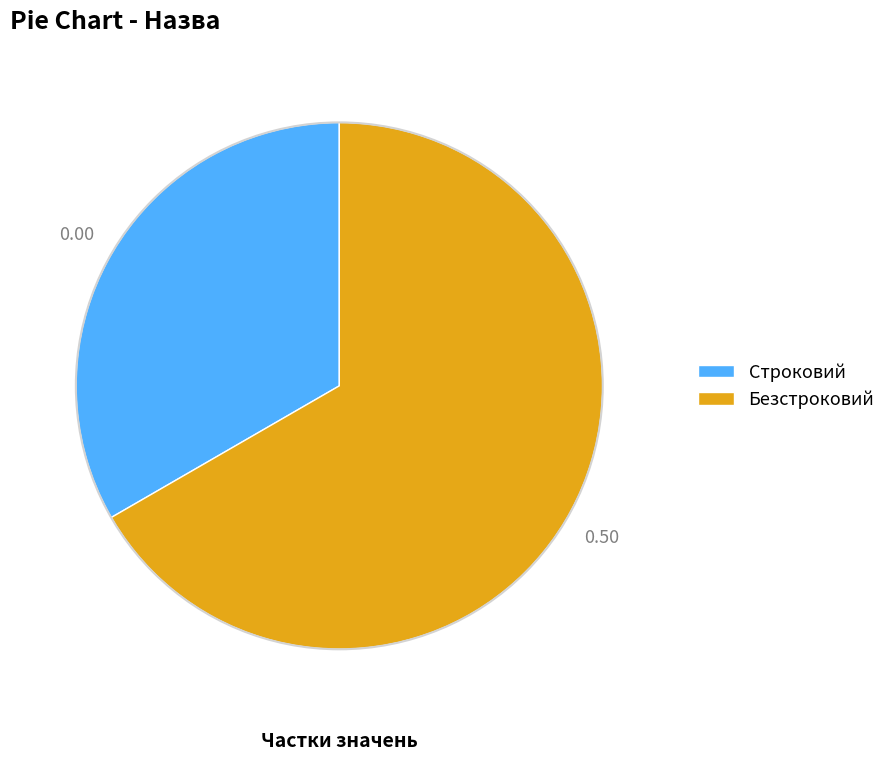

Which slice is the smallest?

Строковий